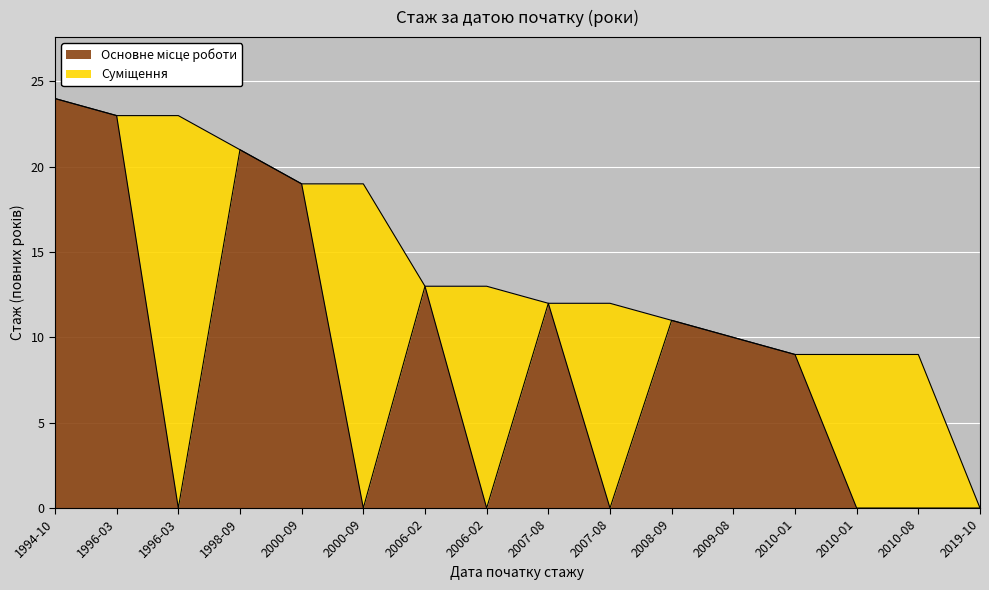

How many lines are shown in the chart?

2